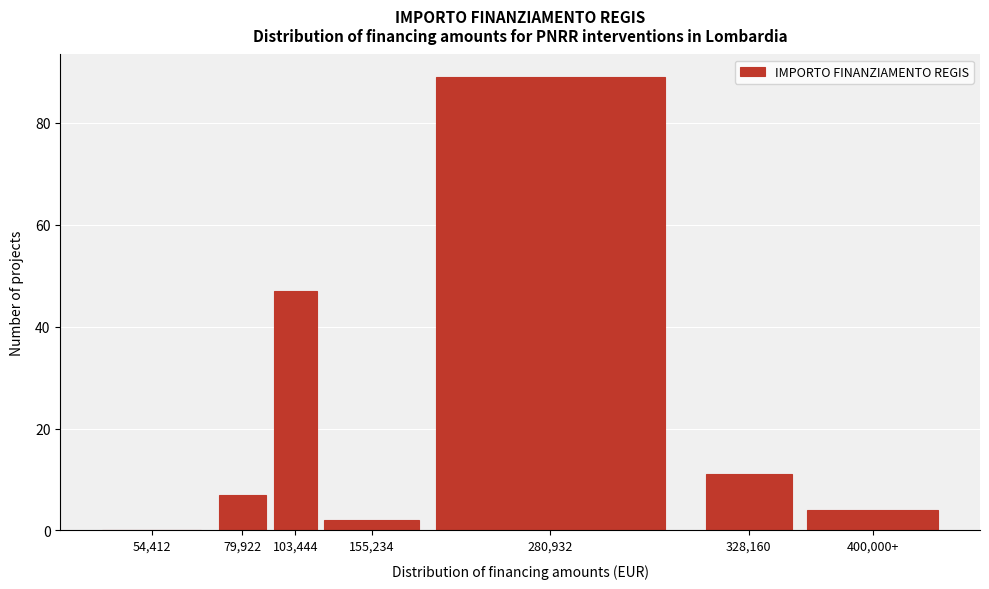

Reading right to left, list all the values displayed in this chart.

400,000+=4	328,160=11	280,932=89	155,234=2	103,444=47	79,922=7	54,412=0